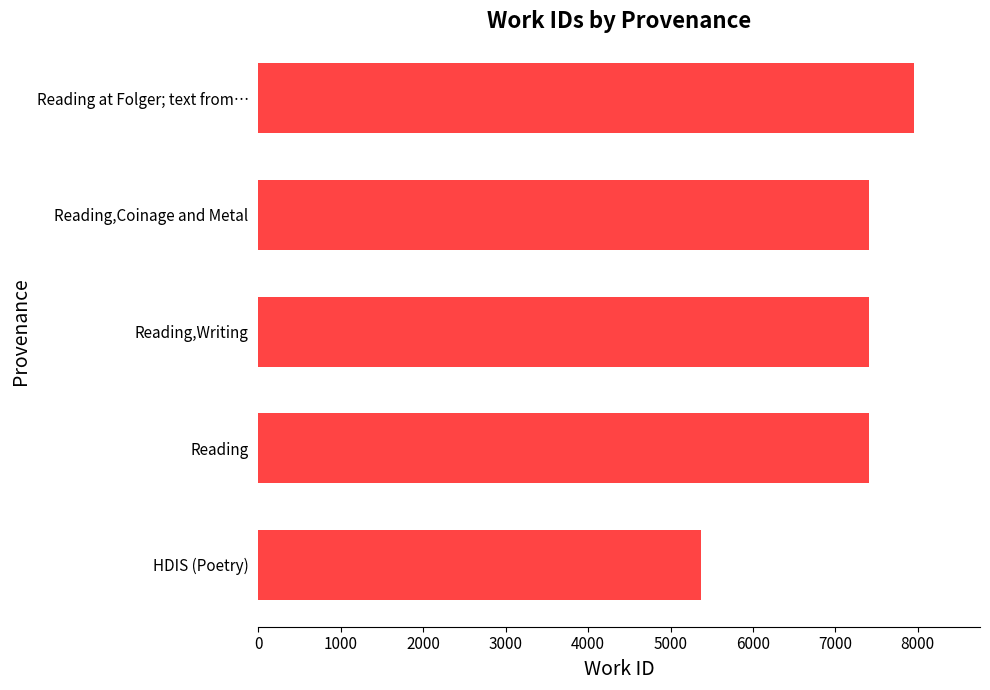

What is the approximate value at Reading?

7407